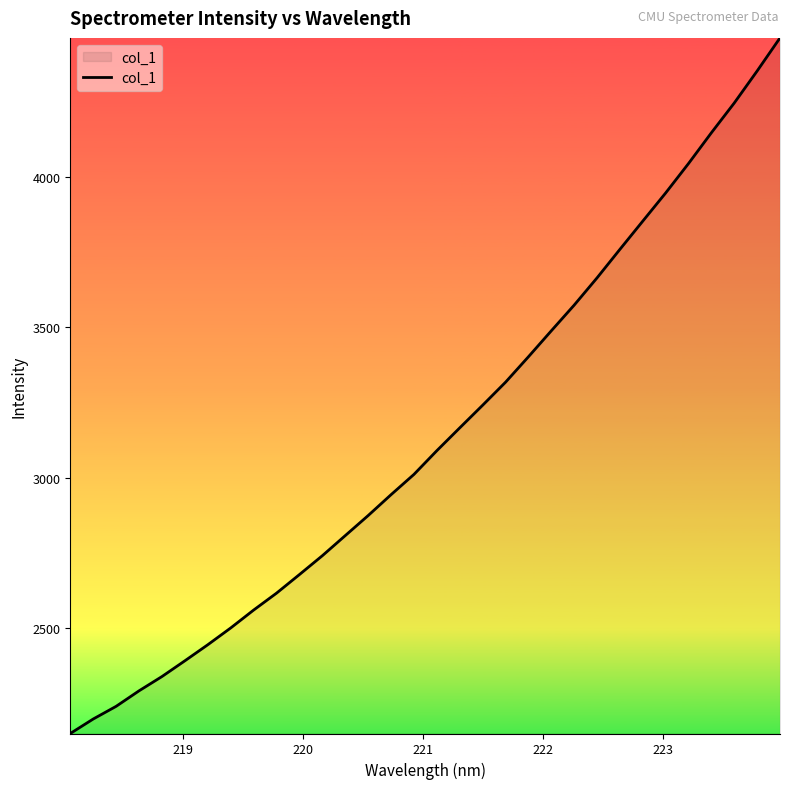

What is the maximum value shown in the chart?

4463.0